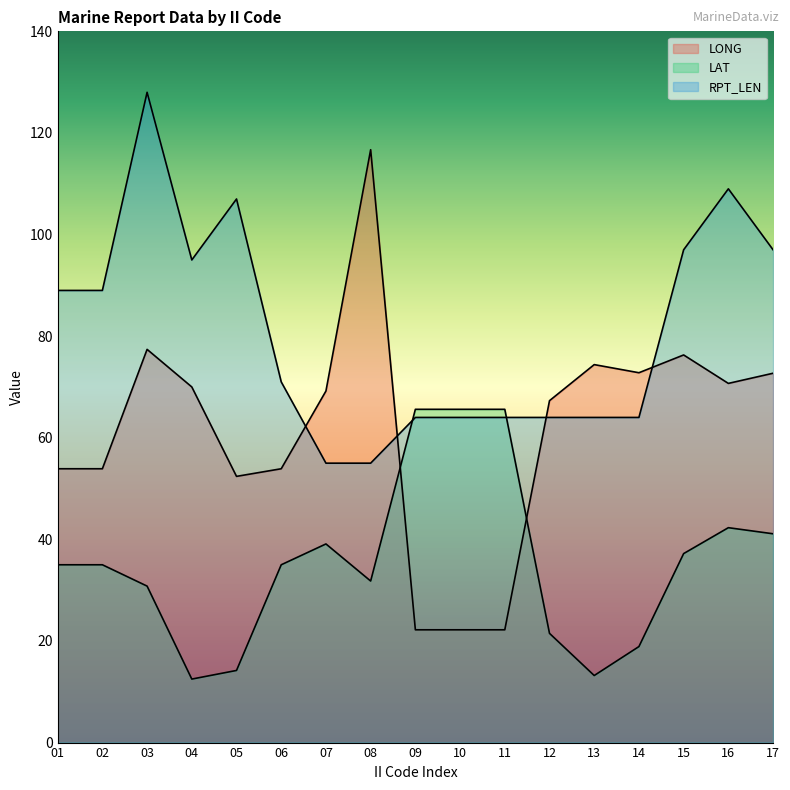

What is the sum of all LAT values?

604.4